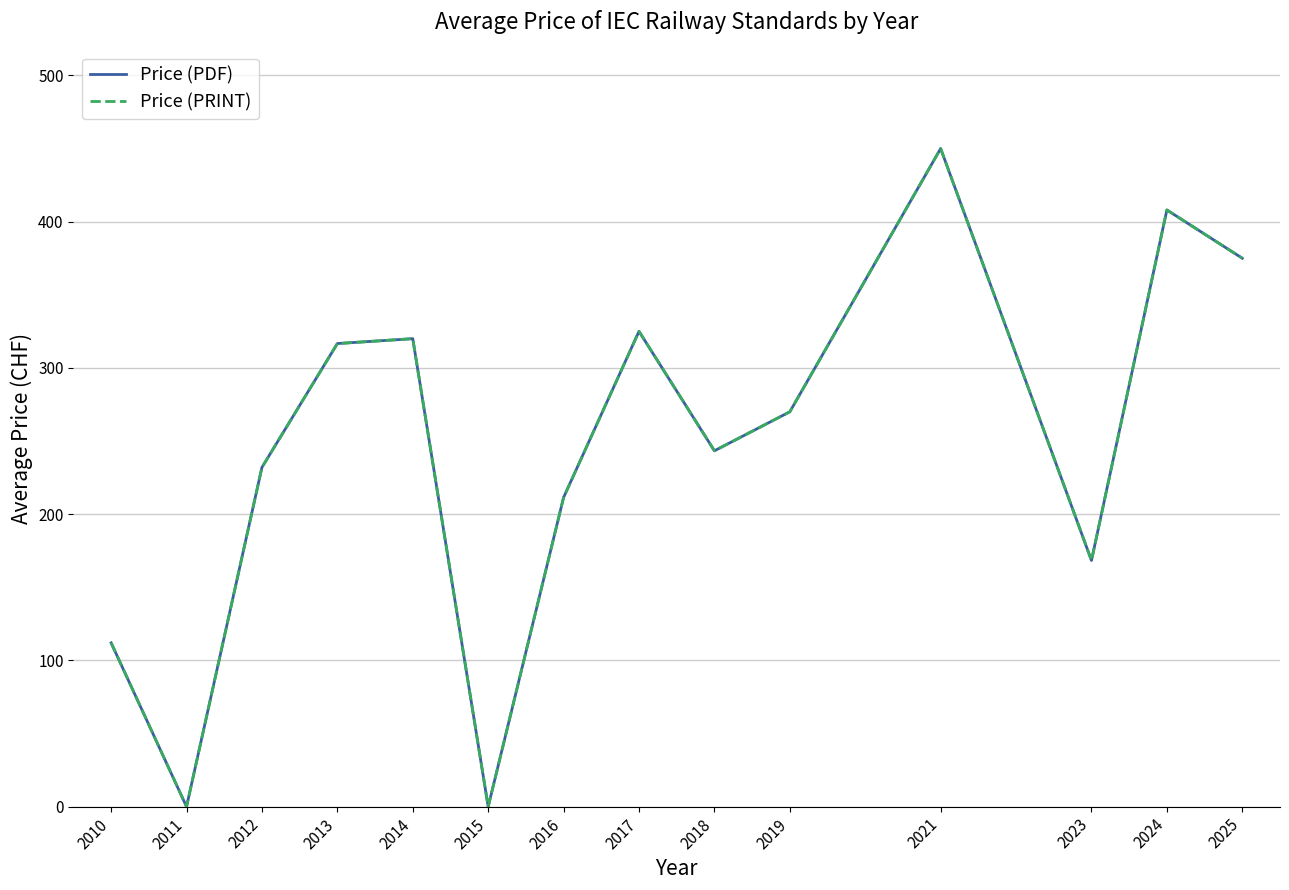

What is the approximate value of Price (PRINT) at 2025?

375.0